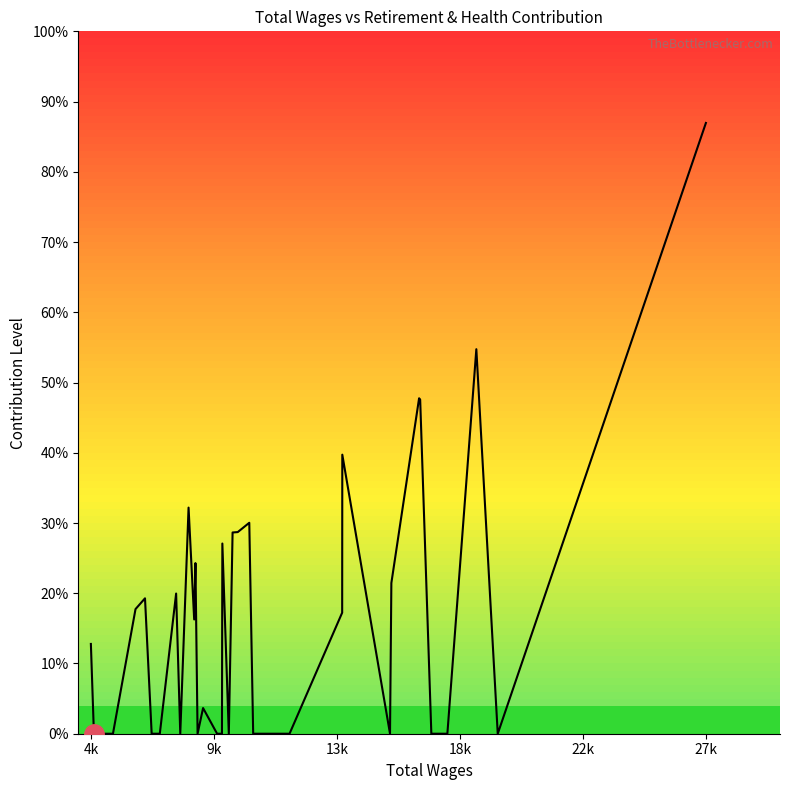

What is the sum of all values?

31683